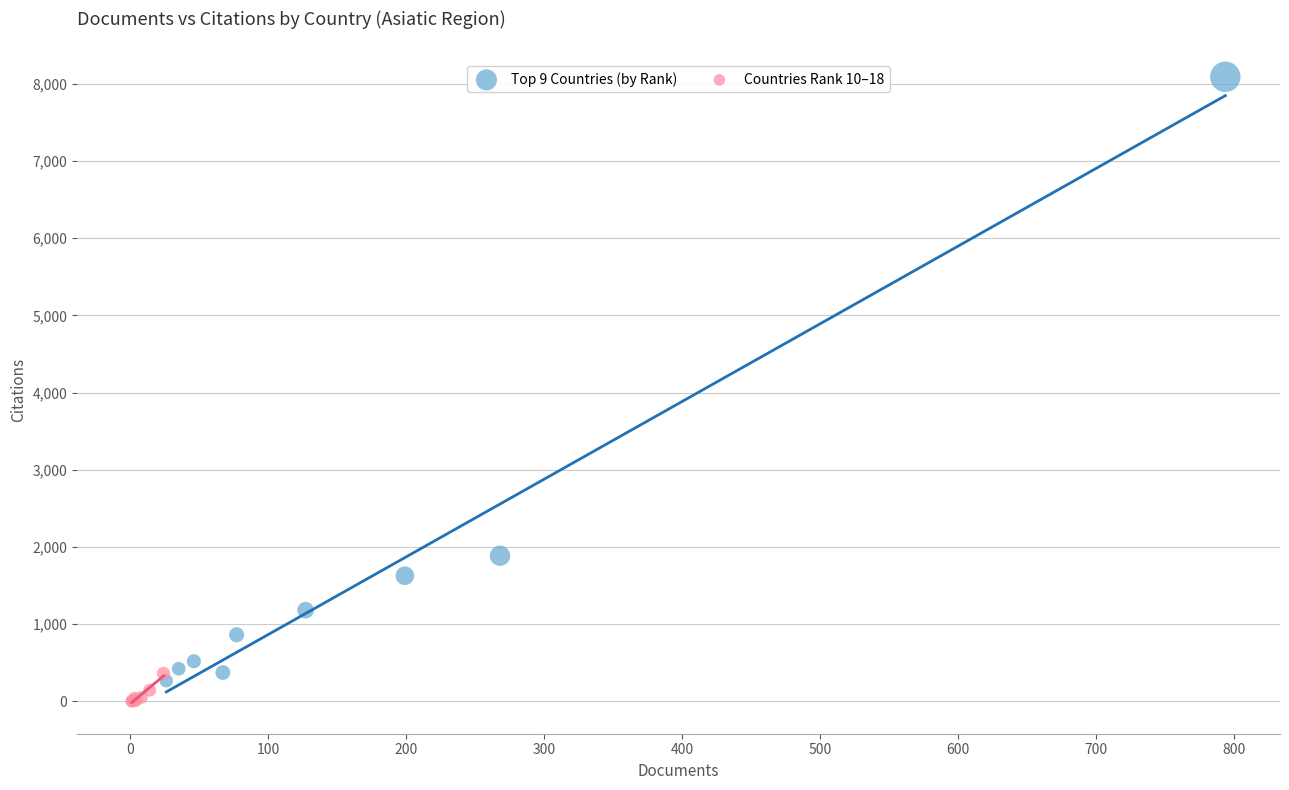

What are all the series names shown in the legend?

Top 9 Countries (by Rank), Countries Rank 10–18